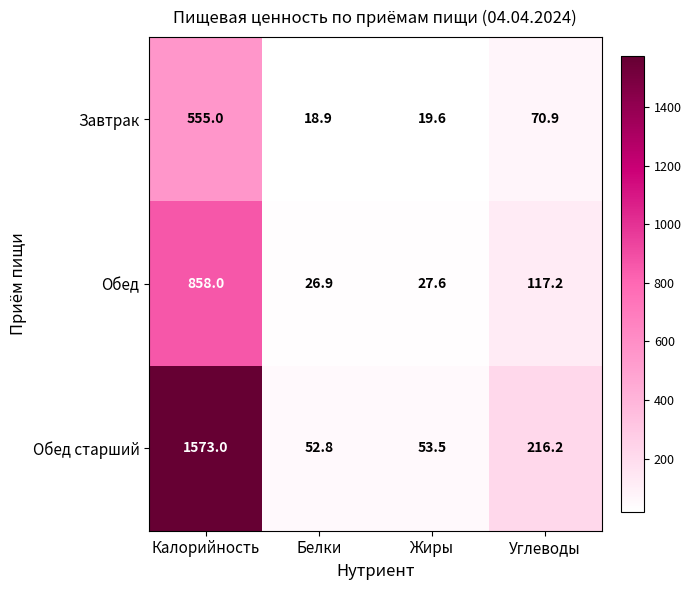

What is the sum of all Обед values?

1029.7